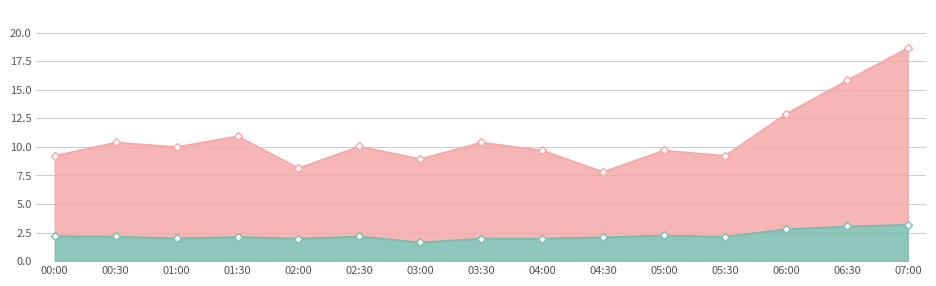

What is the spread (max minus min) of values at 00:00?

7.0